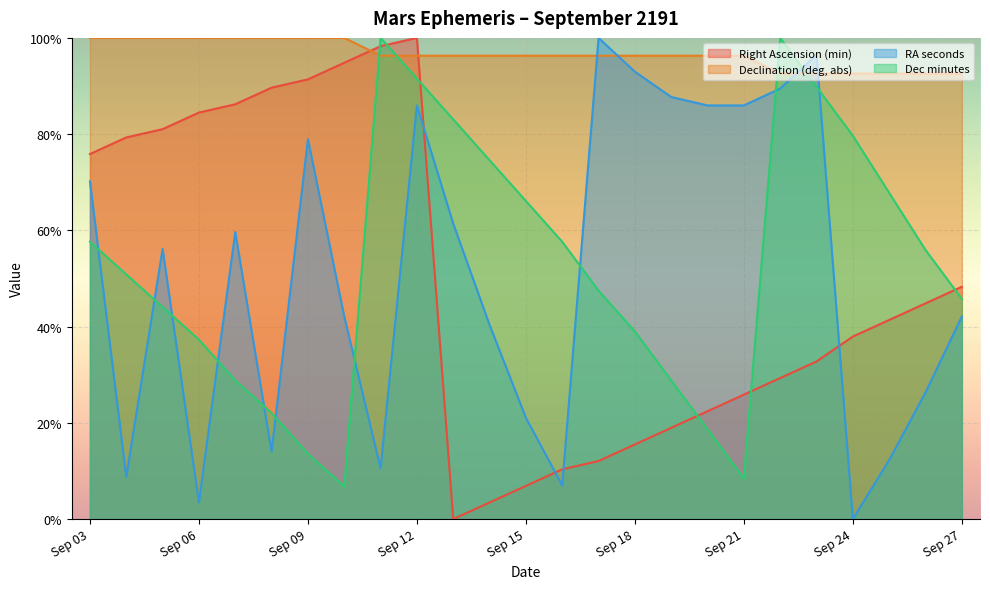

How many lines are shown in the chart?

4